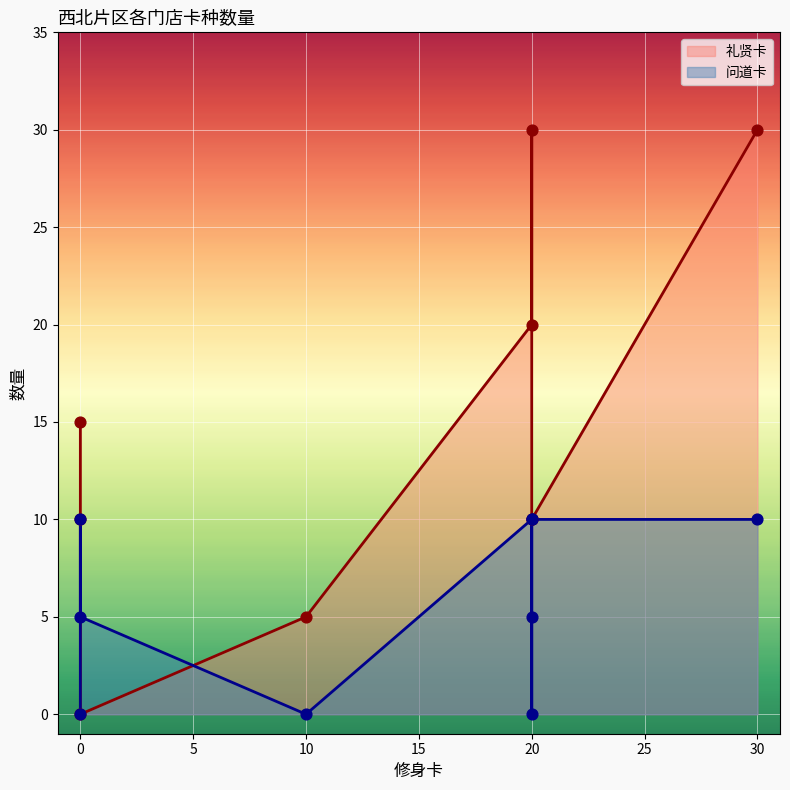

Which series reaches the minimum Y coordinate?

礼贤卡